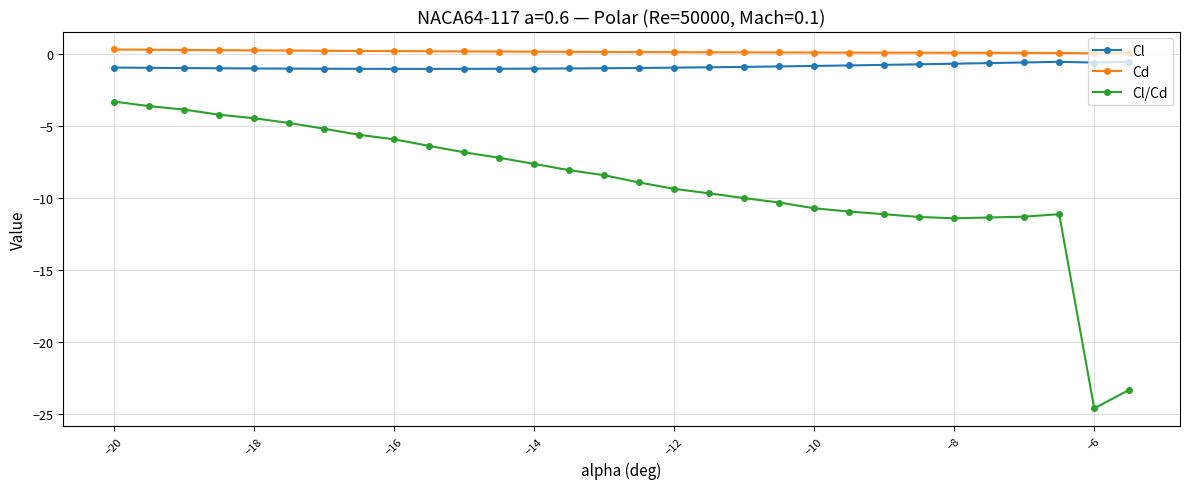

What is the minimum value for Cl/Cd?

-24.6